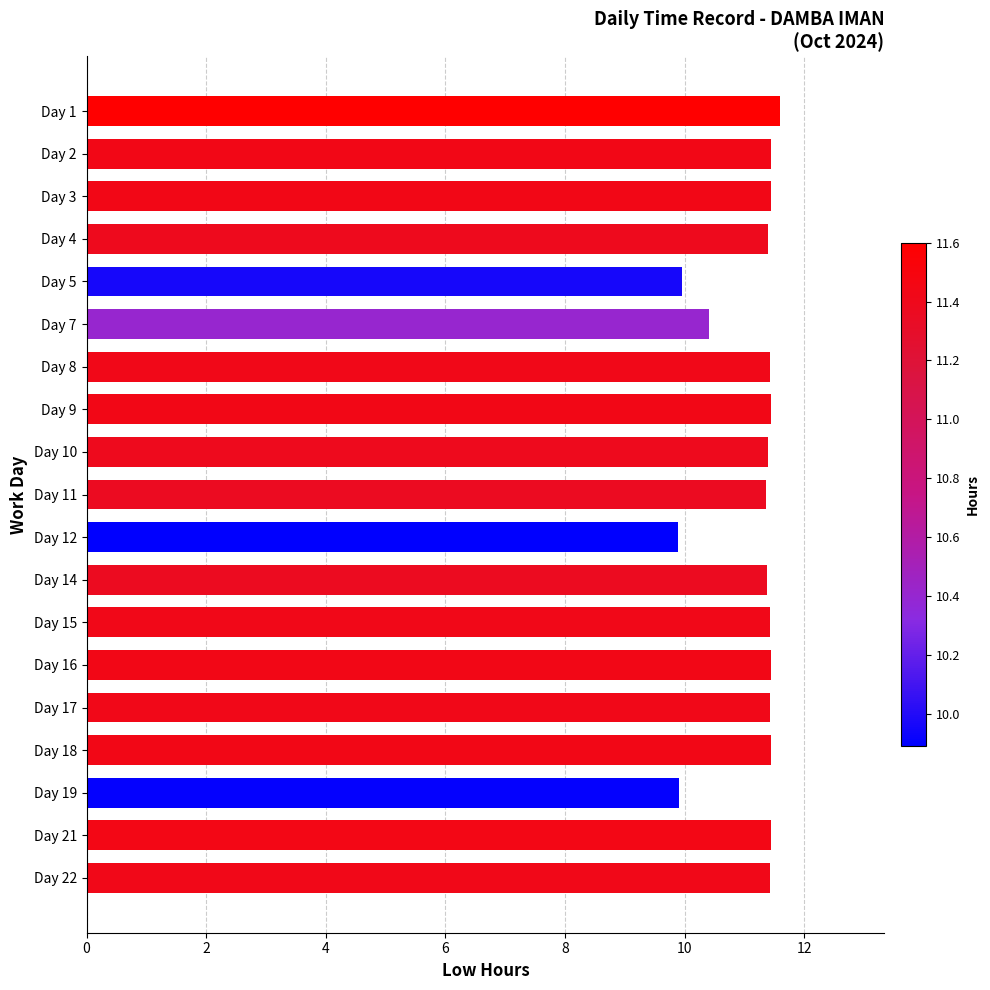

Approximately how many times larger is the value at Day 12 compared to Day 2?

0.9